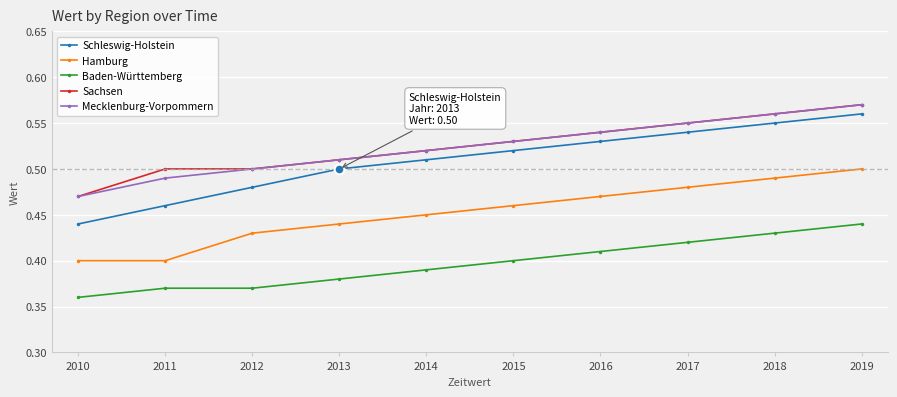

True or false: Baden-Württemberg has a value of 0.4 at 2018.

True